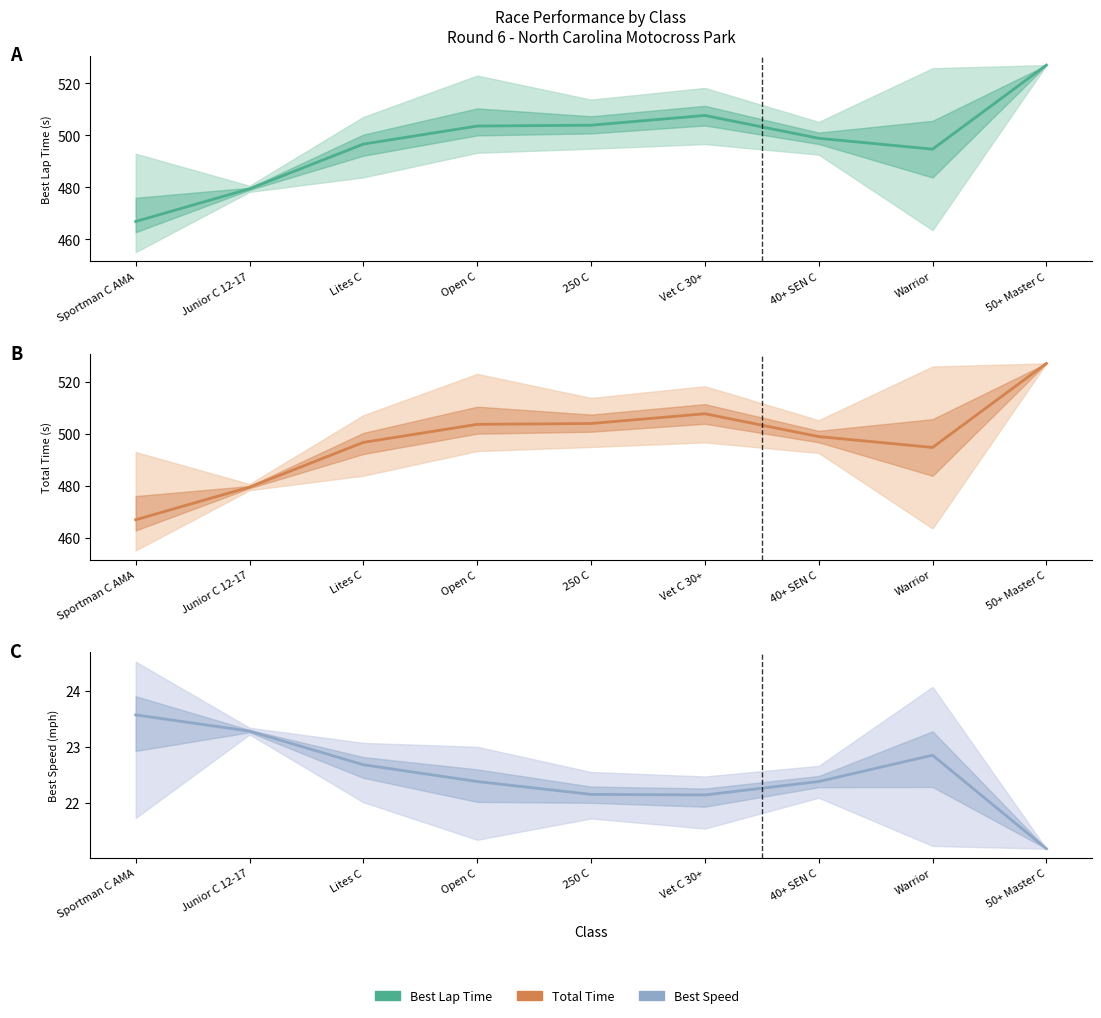

Reading right to left, transcribe all the data shown in this chart.

Avg Best Lap Time: 527.0	494.7	498.9	507.6	503.9	503.6	496.6	479.4	466.9
Avg Total Time: 527.0	494.7	498.9	507.6	503.9	503.6	496.6	479.4	466.9
Avg Best Speed: 21.2	22.9	22.4	22.1	22.1	22.4	22.7	23.3	23.6